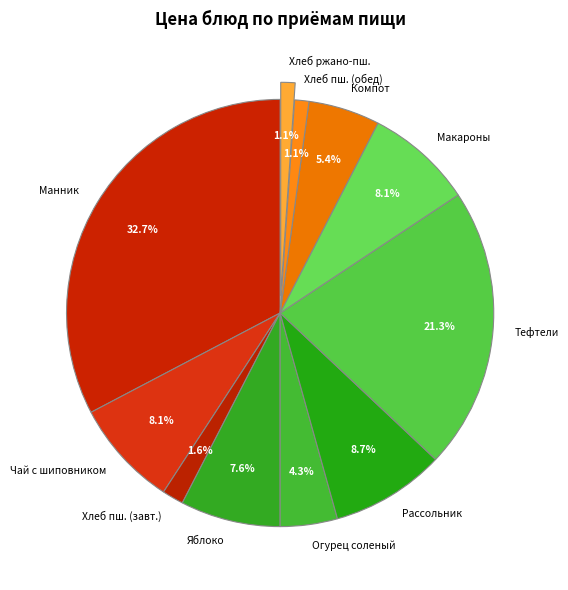

Which category has the biggest portion of the pie?

Манник